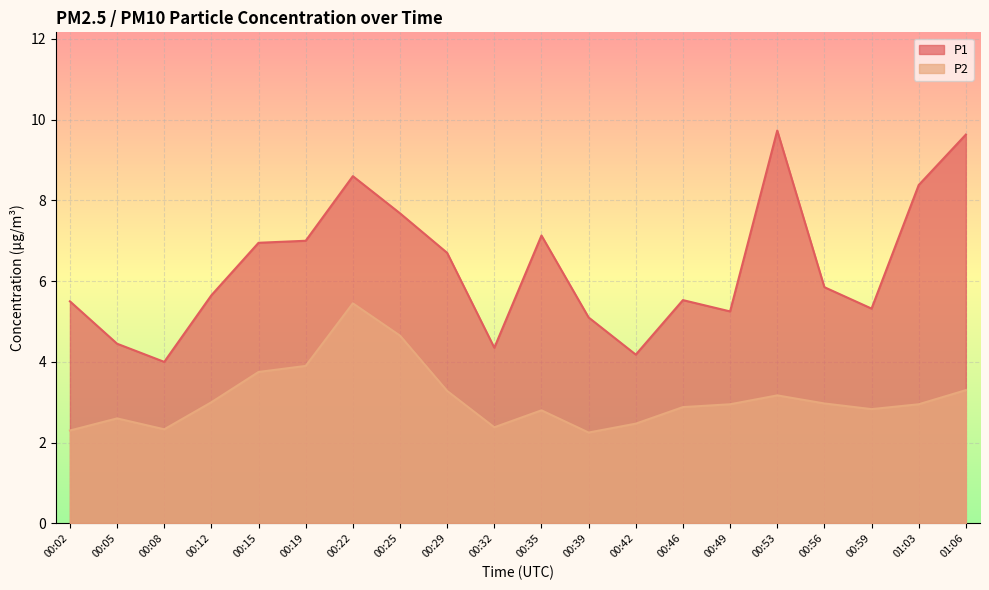

In P1, how many points are lower than both neighbors (excluding endpoints)?

5